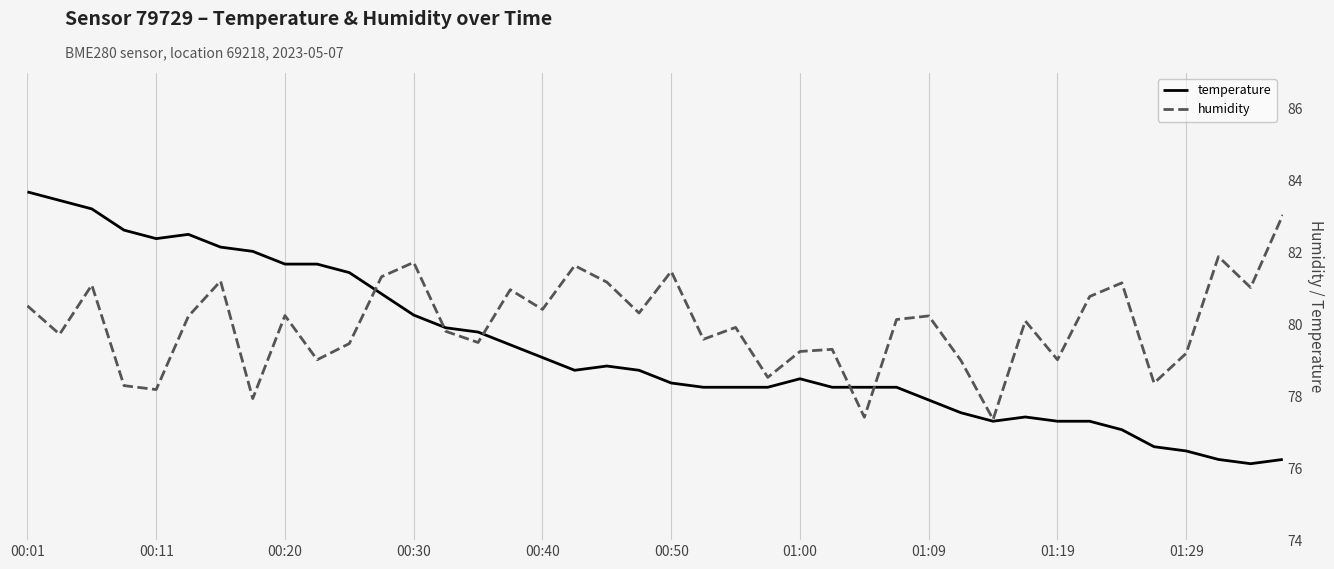

Which series has the largest range (max minus min)?

humidity